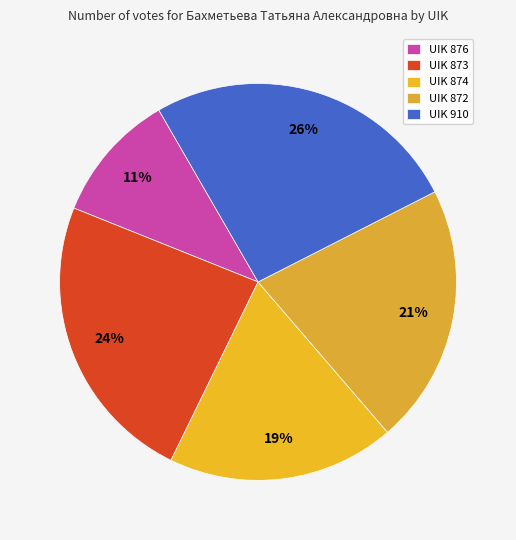

Is the sum of UIK 910 and UIK 873 greater than half?

No